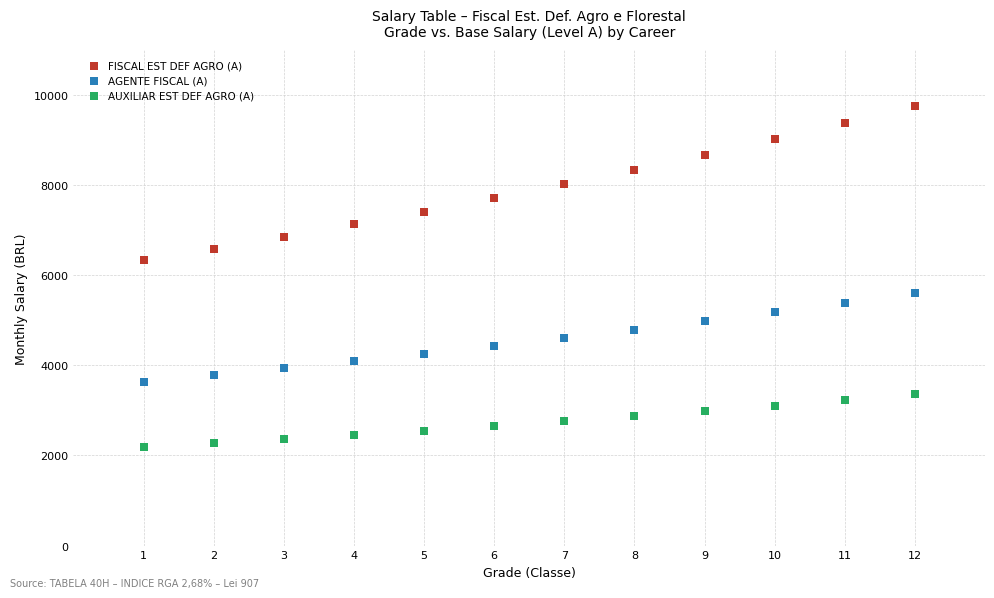

Across all data points, what is the range of X values (max minus min)?

11.0